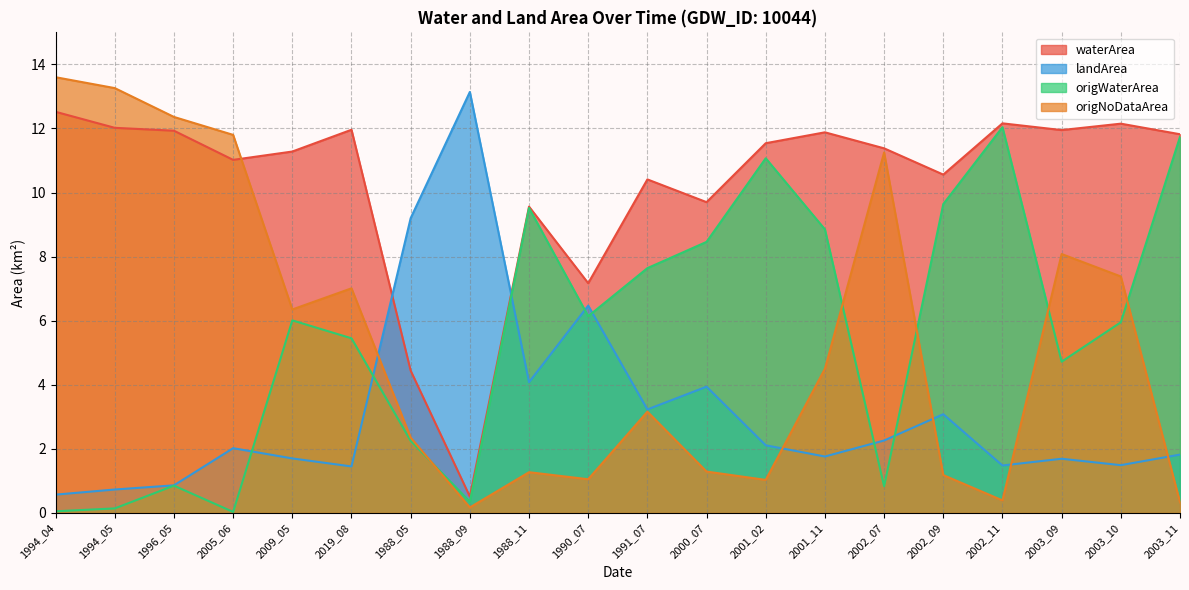

At which category does the chart reach its minimum across all series?

2005_06